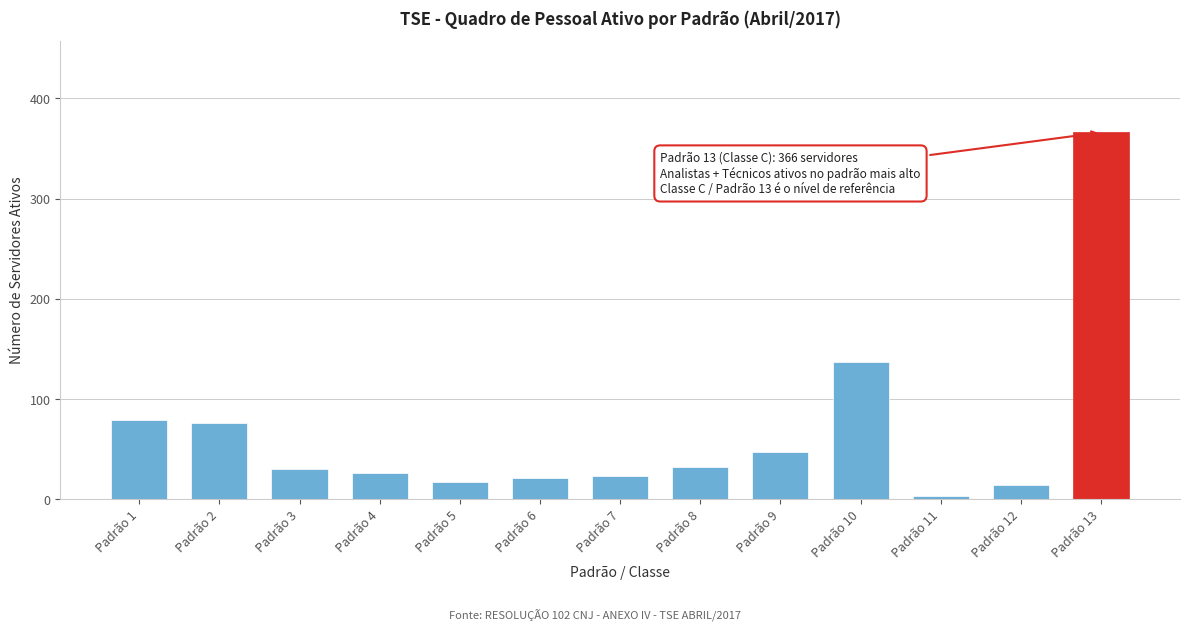

Reading right to left, what are all the values shown in this chart?

Padrão 13=366	Padrão 12=14	Padrão 11=3	Padrão 10=137	Padrão 9=47	Padrão 8=32	Padrão 7=23	Padrão 6=21	Padrão 5=17	Padrão 4=26	Padrão 3=30	Padrão 2=76	Padrão 1=79